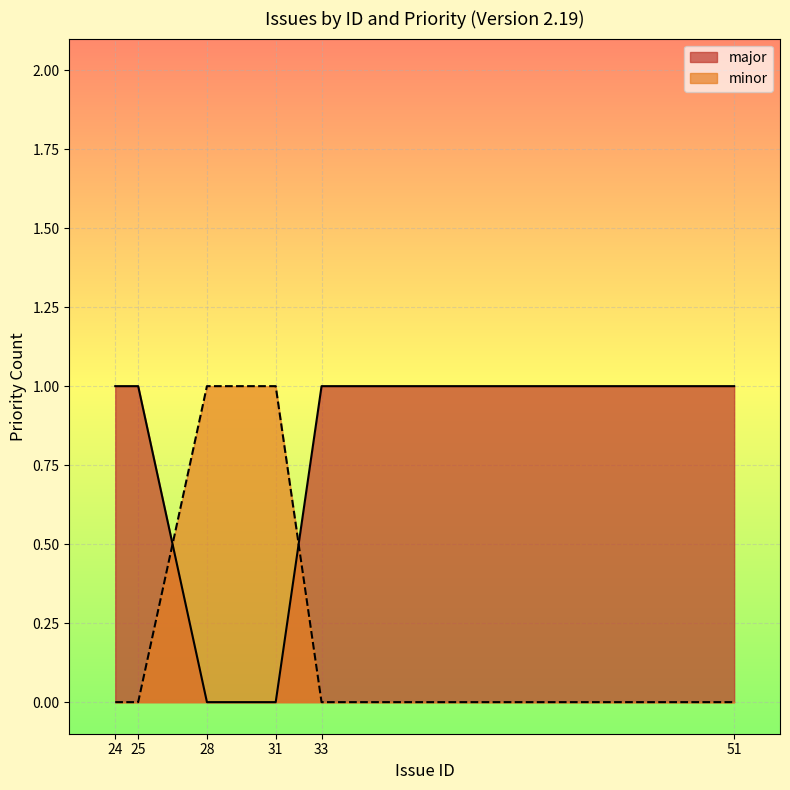

What is the value of the major_line point at the 6th from the left?

1